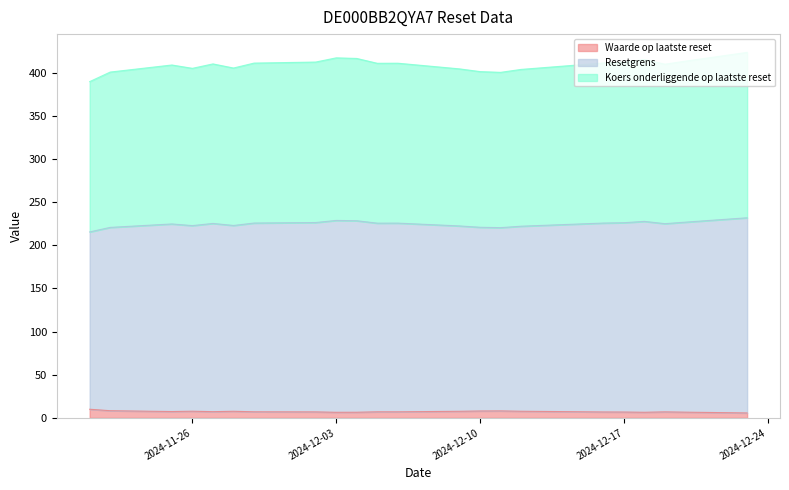

What is the sum of all Waarde op laatste reset values?

160.2